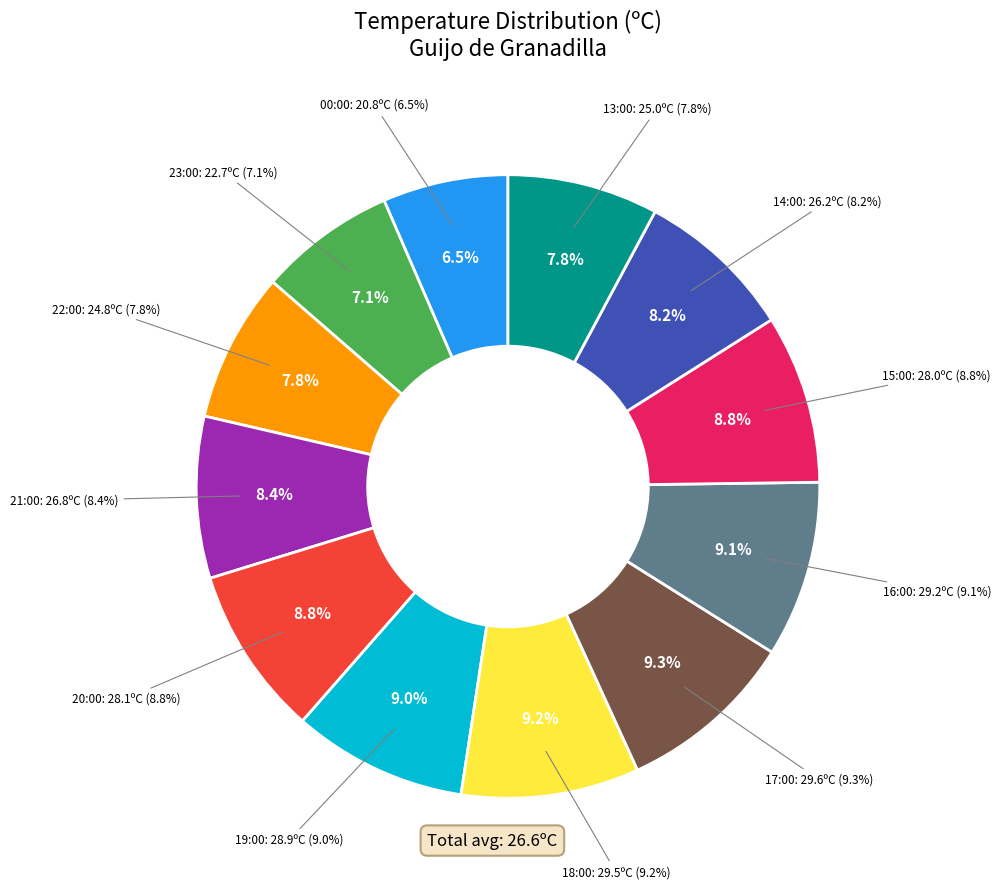

To the nearest percent, what is the average slice percentage?

8%